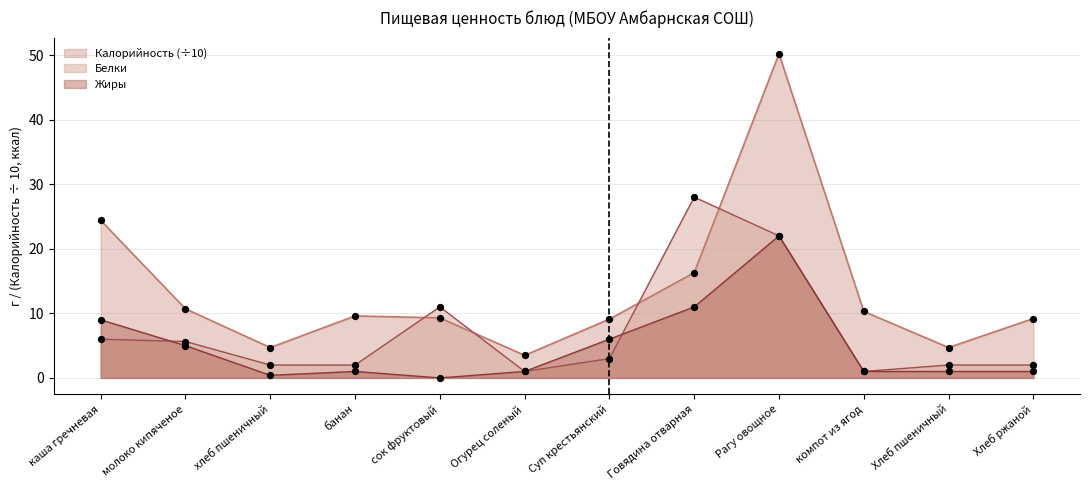

Which series has the largest total across all categories?

Калорийность (÷10)